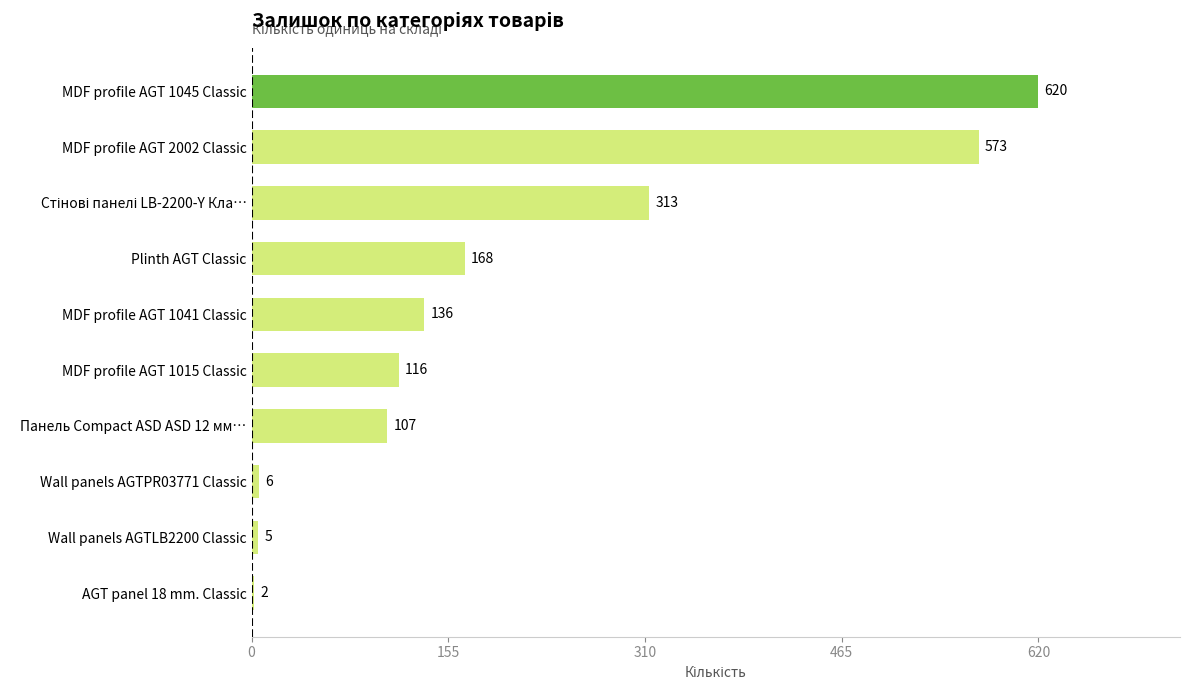

Which label corresponds to the largest value in the chart?

MDF profile AGT 1045 Classic